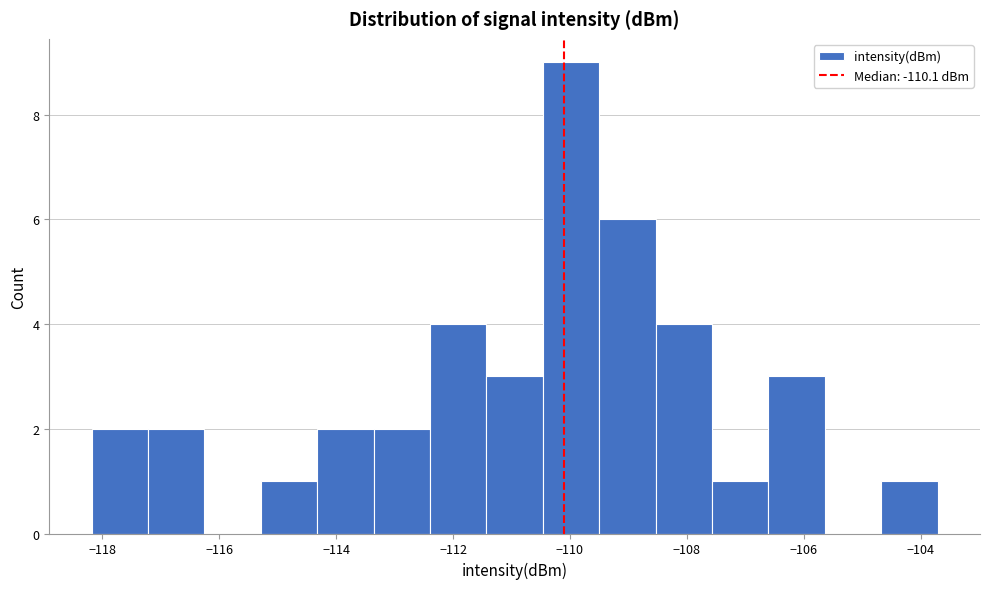

Reading left to right, transcribe this chart: for each bar, give the range it covers on the x-axis and its height. Neither the bar edges nor the heights are printed on the chart, so give them approximately, as read against the axes.

-118.2 to -117.2: 2
-117.2 to -116.2: 2
-116.2 to -115.2: 0
-115.2 to -114.4: 1
-114.4 to -113.4: 2
-113.4 to -112.4: 2
-112.4 to -111.4: 4
-111.4 to -110.4: 3
-110.4 to -109.4: 9
-109.4 to -108.6: 6
-108.6 to -107.6: 4
-107.6 to -106.6: 1
-106.6 to -105.6: 3
-105.6 to -104.6: 0
-104.6 to -103.8: 1